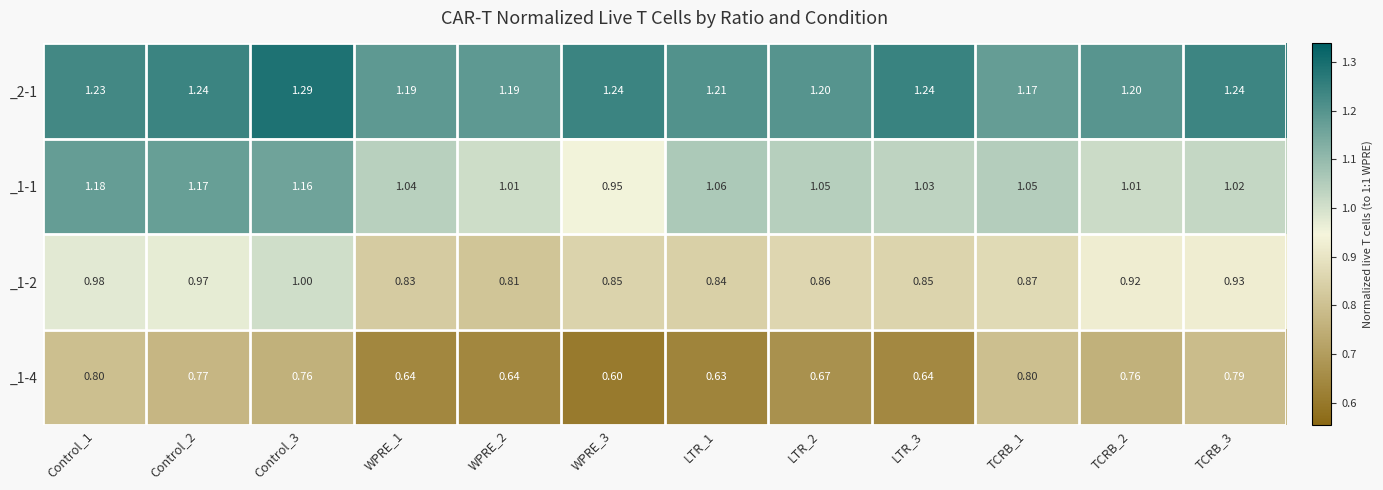

At how many categories does at least one series exceed 0?

12